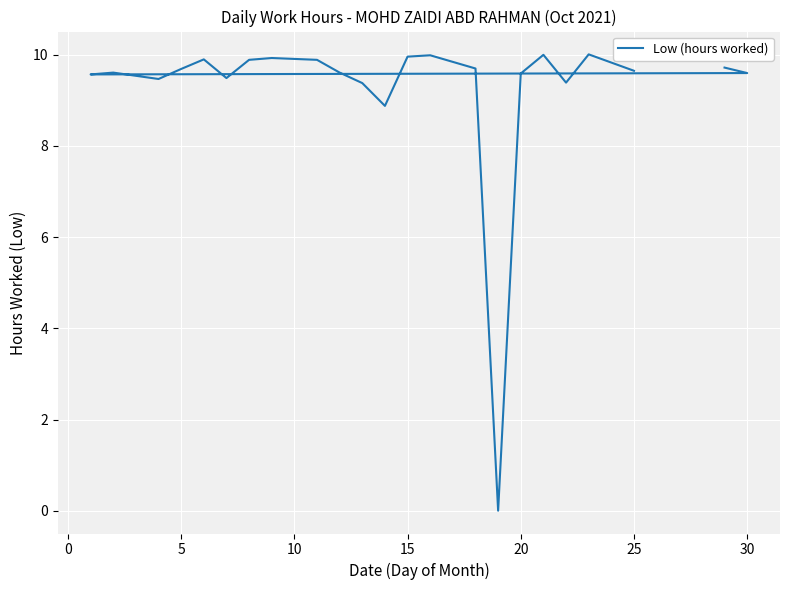

True or false: the data has more than 0 interior local peaks.

True